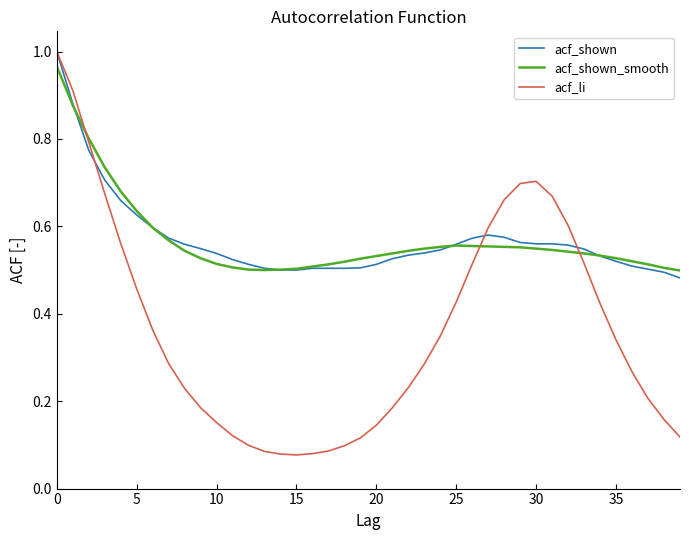

Which series has the widest spread of values?

acf_li